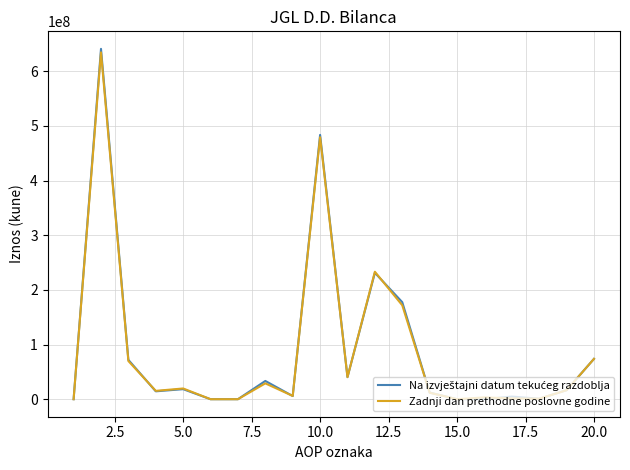

What is the maximum value for Zadnji dan prethodne poslovne godine?

634437544